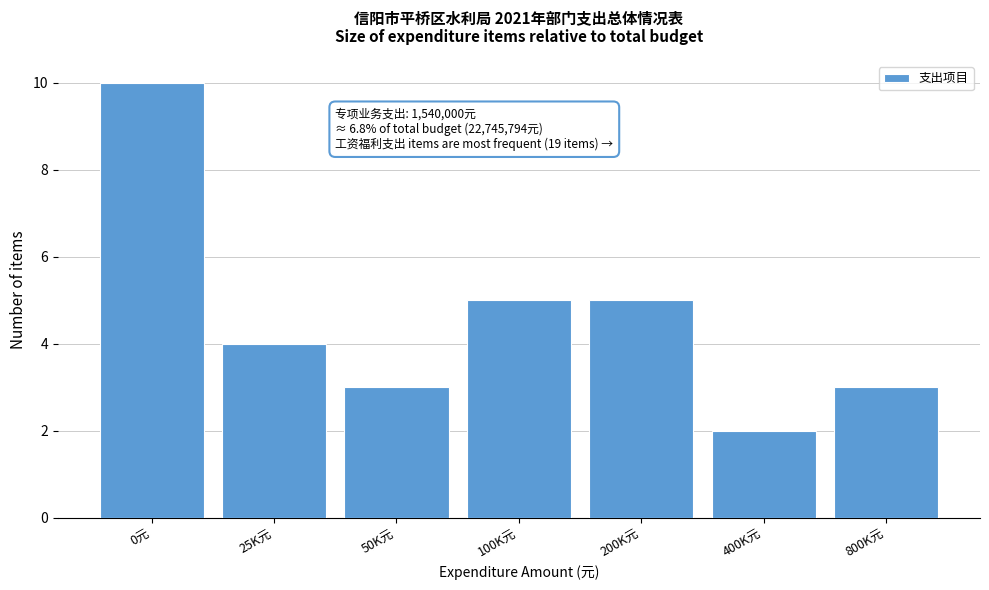

Reading left to right, extract all data points from this chart.

0元=10	25K元=4	50K元=3	100K元=5	200K元=5	400K元=2	800K元=3